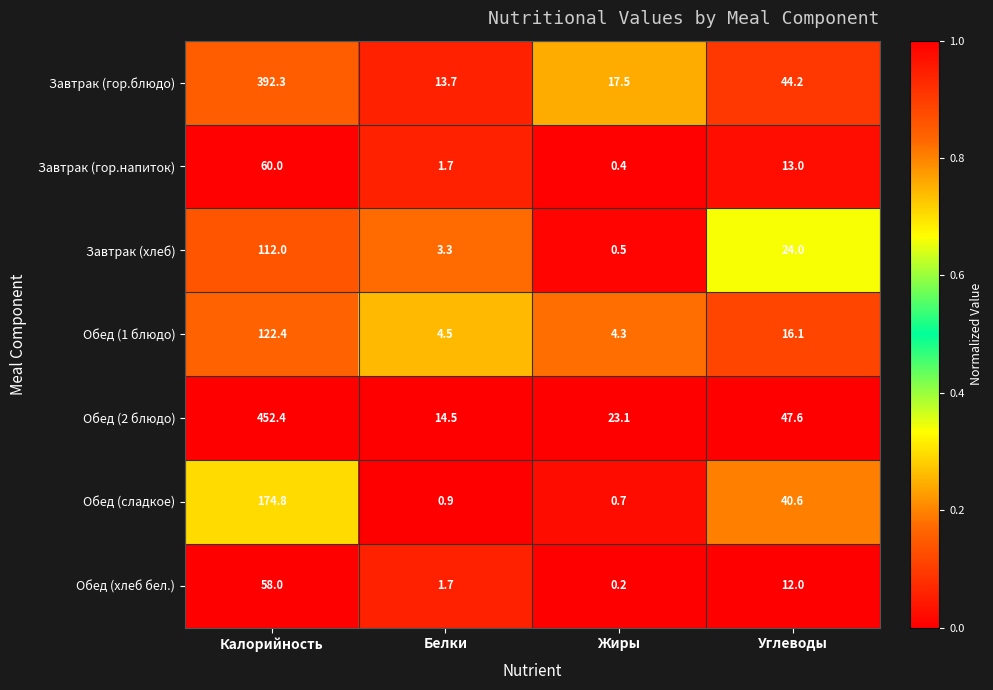

True or false: Обед (2 блюдо) has a value of 23.1 at Жиры.

True